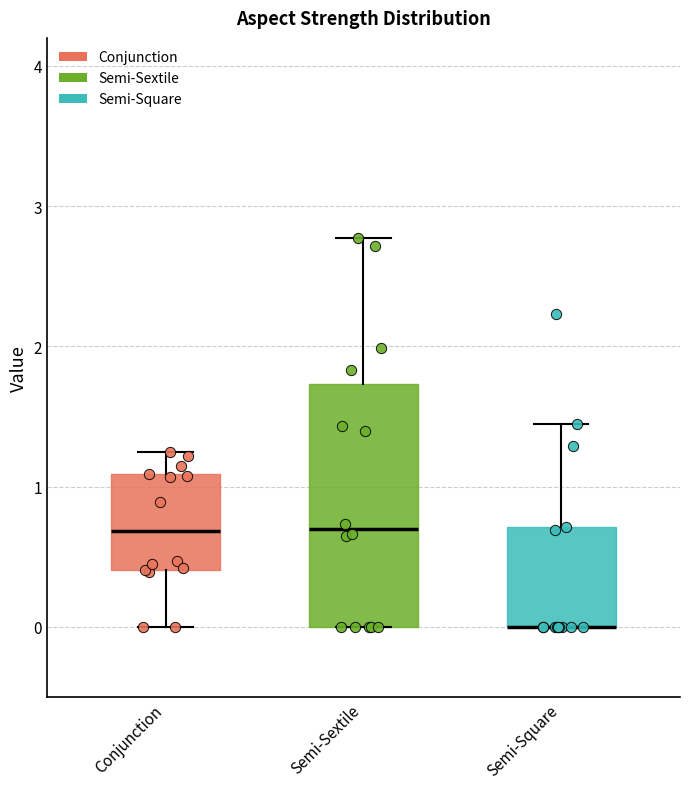

Reading left to right, read every box against the y-axis: the position of its median line, the range the box covers, and the ends of its whiskers. The values are not printed on the chart, so give them approximately, as read against the axis.

Conjunction: median 0.7, box 0.4 to 1.1, whiskers 0.0 to 1.2
Semi-Sextile: median 0.7, box 0.0 to 1.7, whiskers 0.0 to 2.8
Semi-Square: median 0.0 (drawn on the box's lower edge), box 0.0 to 0.7, whiskers 0.0 to 1.4